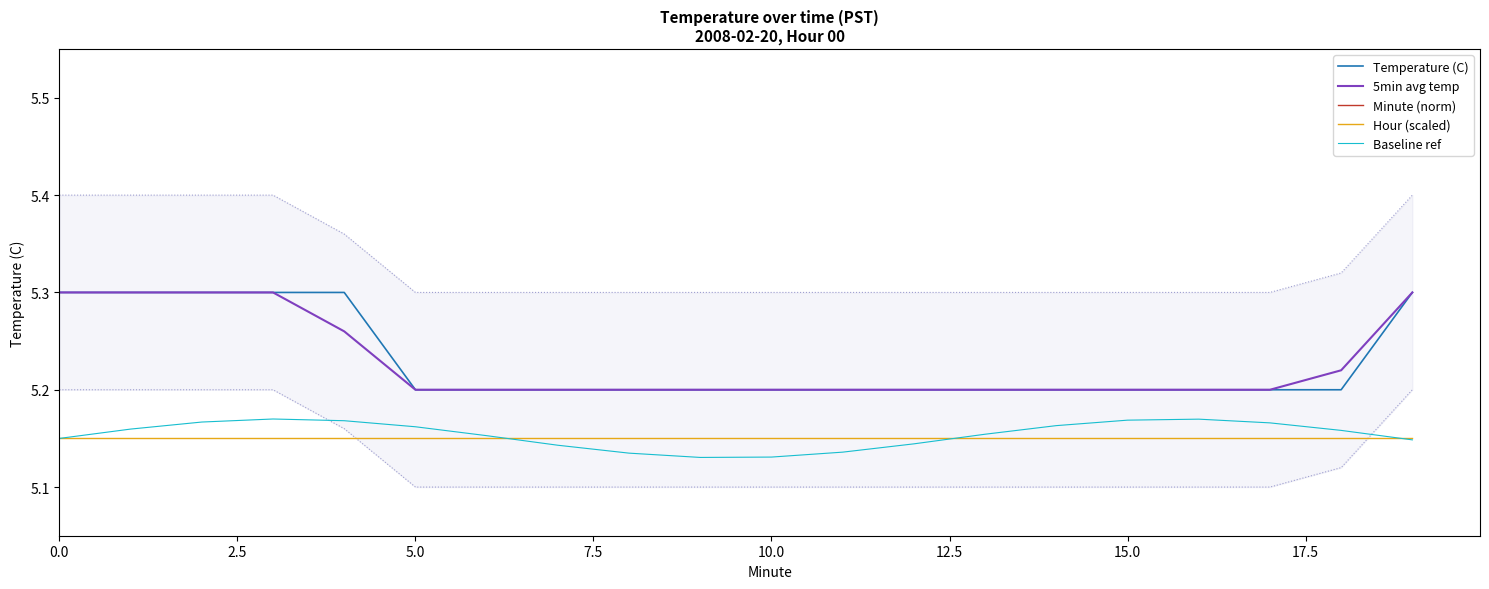

What is the total value across all series at 16?

21.0